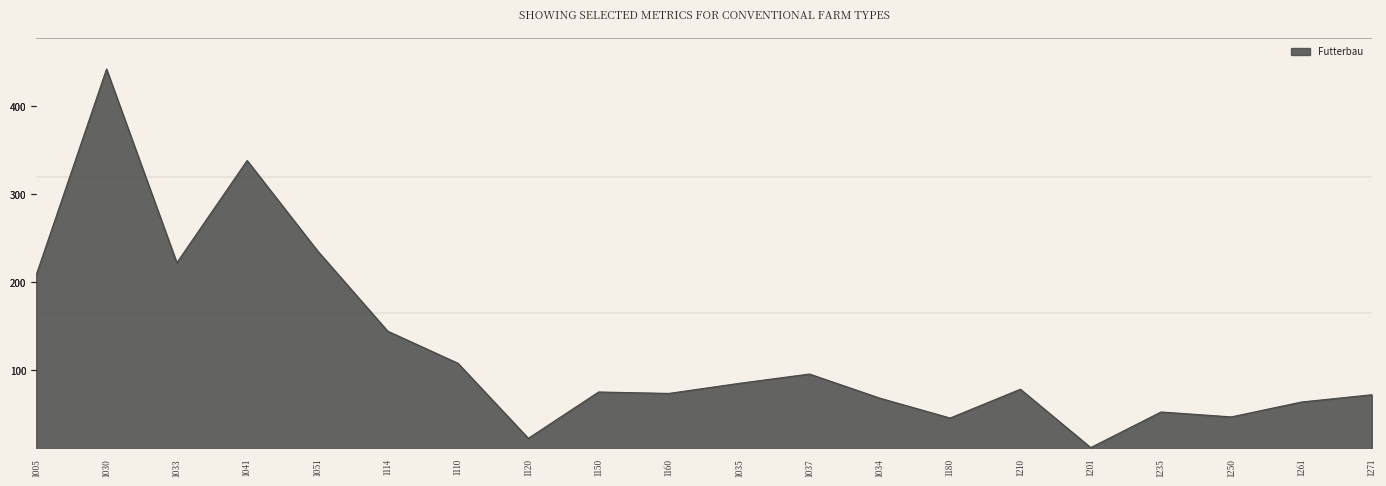

What is the sum of the values at 1033 and 1034?

289.9